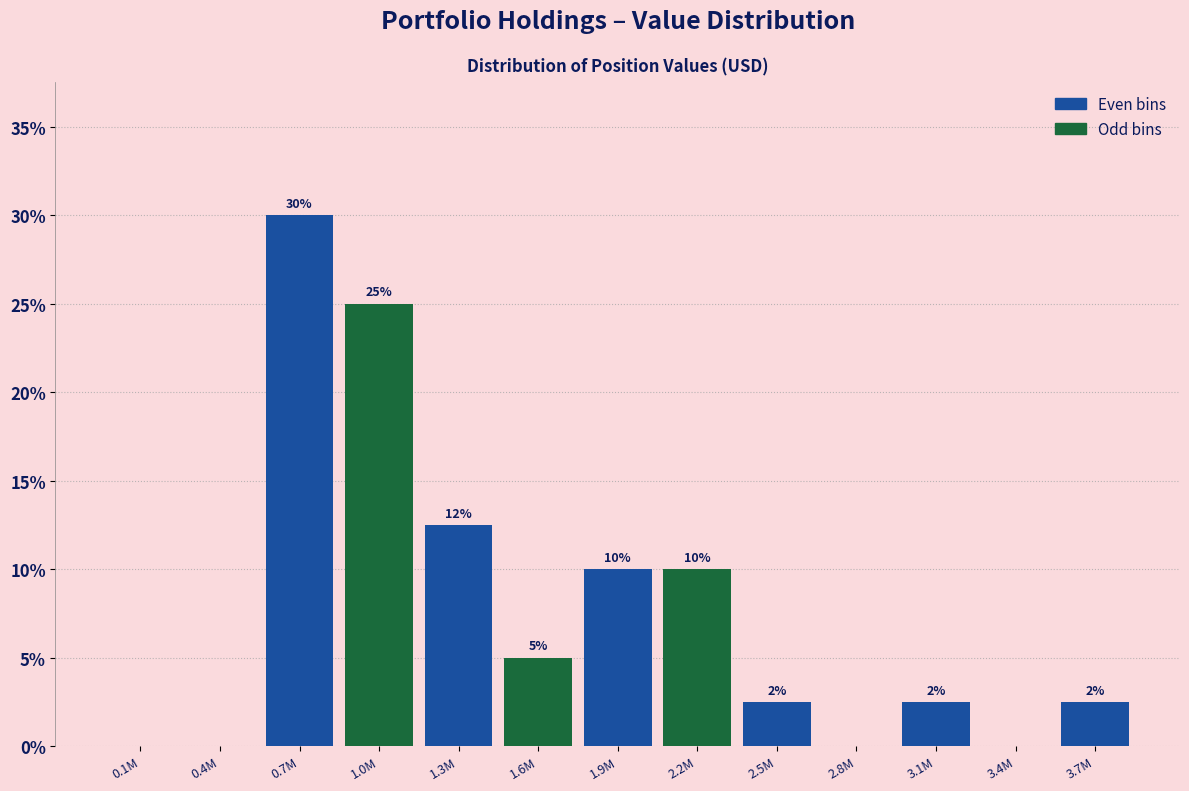

What is the sum of the values at 3.4M and 1.9M?

10.0